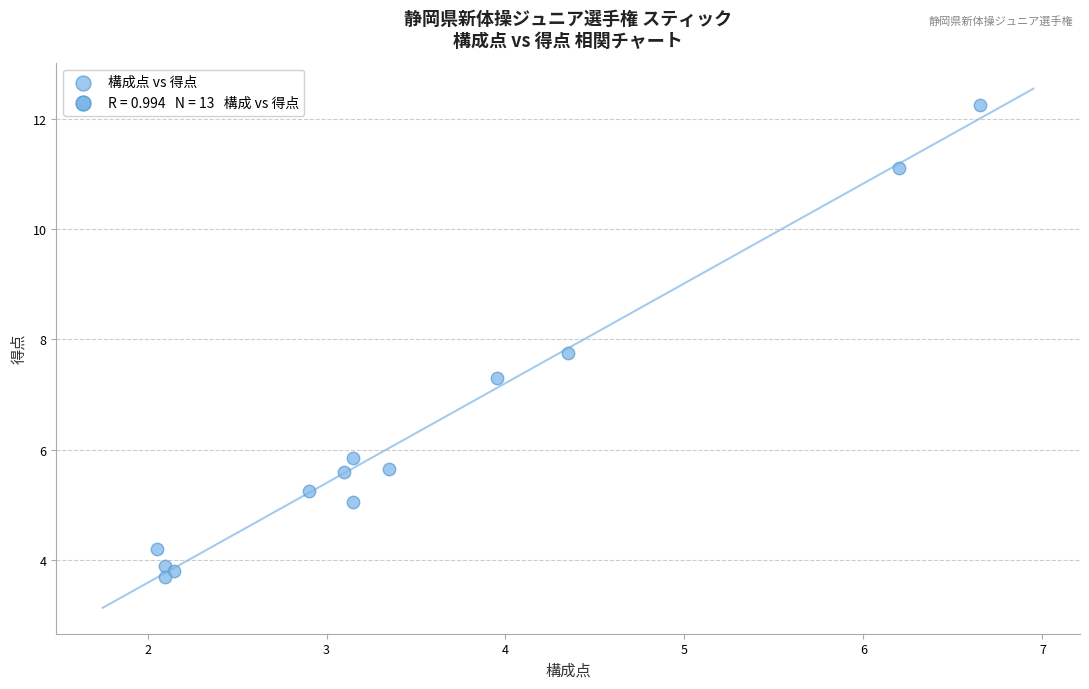

What Y value in the scatter plot is closest to 7?

7.3